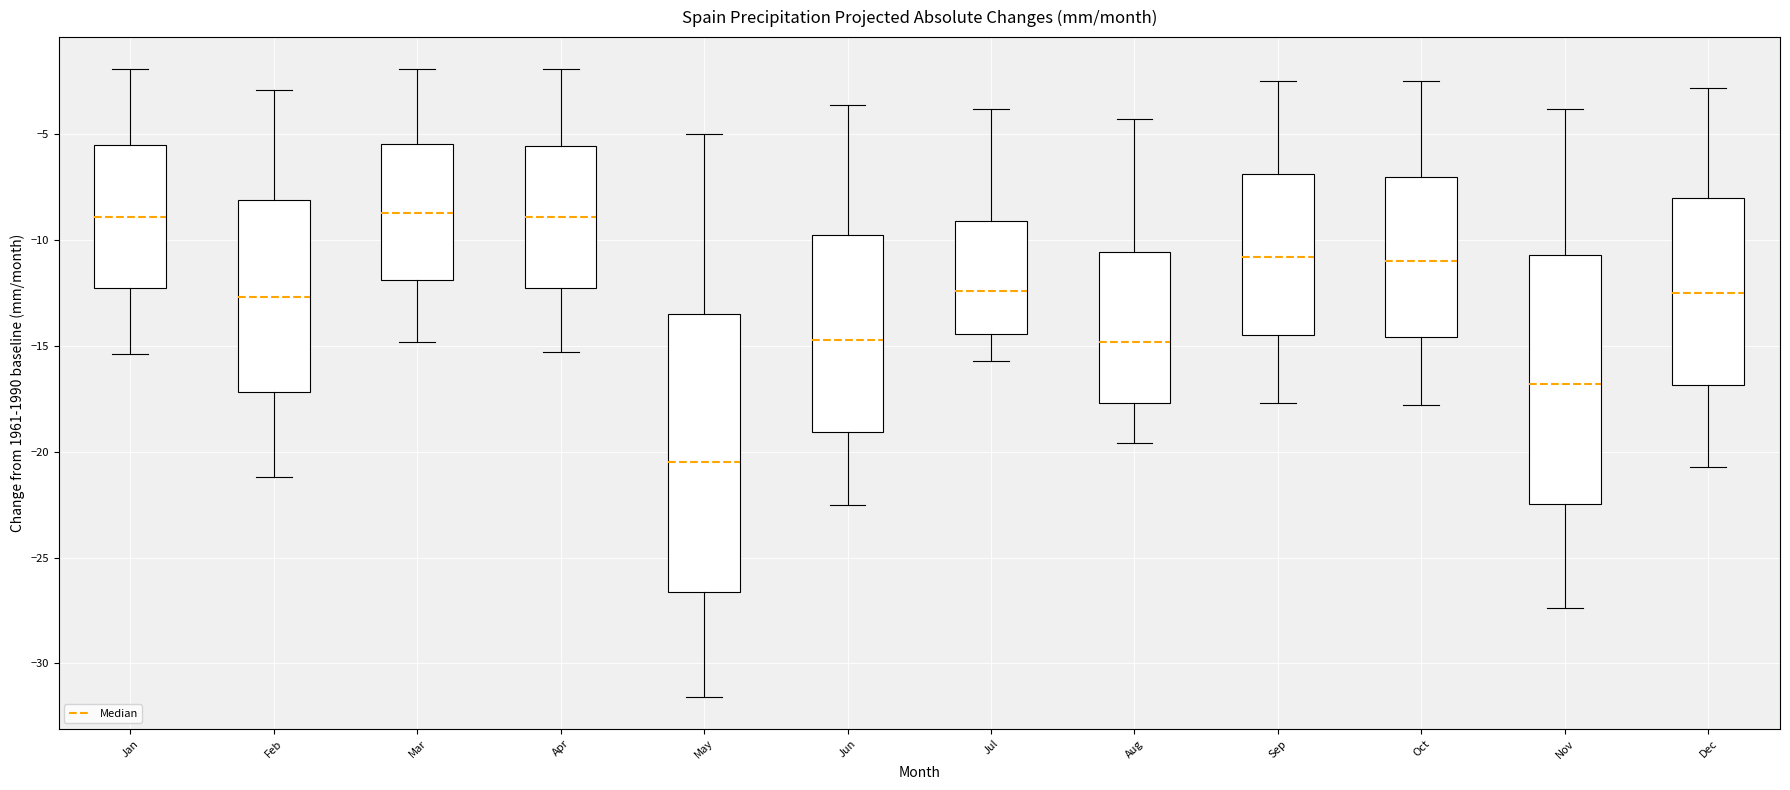

Reading left to right, read every box against the y-axis: the position of its median line, the range the box covers, and the ends of its whiskers. The values are not printed on the chart, so give them approximately, as read against the axis.

Jan: median -9.0, box -12.0 to -5.5, whiskers -15.5 to -2.0
Feb: median -12.5, box -17.0 to -8.0, whiskers -21.0 to -3.0
Mar: median -8.5, box -12.0 to -5.5, whiskers -15.0 to -2.0
Apr: median -9.0, box -12.0 to -5.5, whiskers -15.5 to -2.0
May: median -20.5, box -26.5 to -13.5, whiskers -31.5 to -5.0
Jun: median -14.5, box -19.0 to -9.5, whiskers -22.5 to -3.5
Jul: median -12.5, box -14.5 to -9.0, whiskers -15.5 to -4.0
Aug: median -15.0, box -17.5 to -10.5, whiskers -19.5 to -4.5
Sep: median -11.0, box -14.5 to -7.0, whiskers -17.5 to -2.5
Oct: median -11.0, box -14.5 to -7.0, whiskers -18.0 to -2.5
Nov: median -17.0, box -22.5 to -10.5, whiskers -27.5 to -4.0
Dec: median -12.5, box -17.0 to -8.0, whiskers -20.5 to -3.0